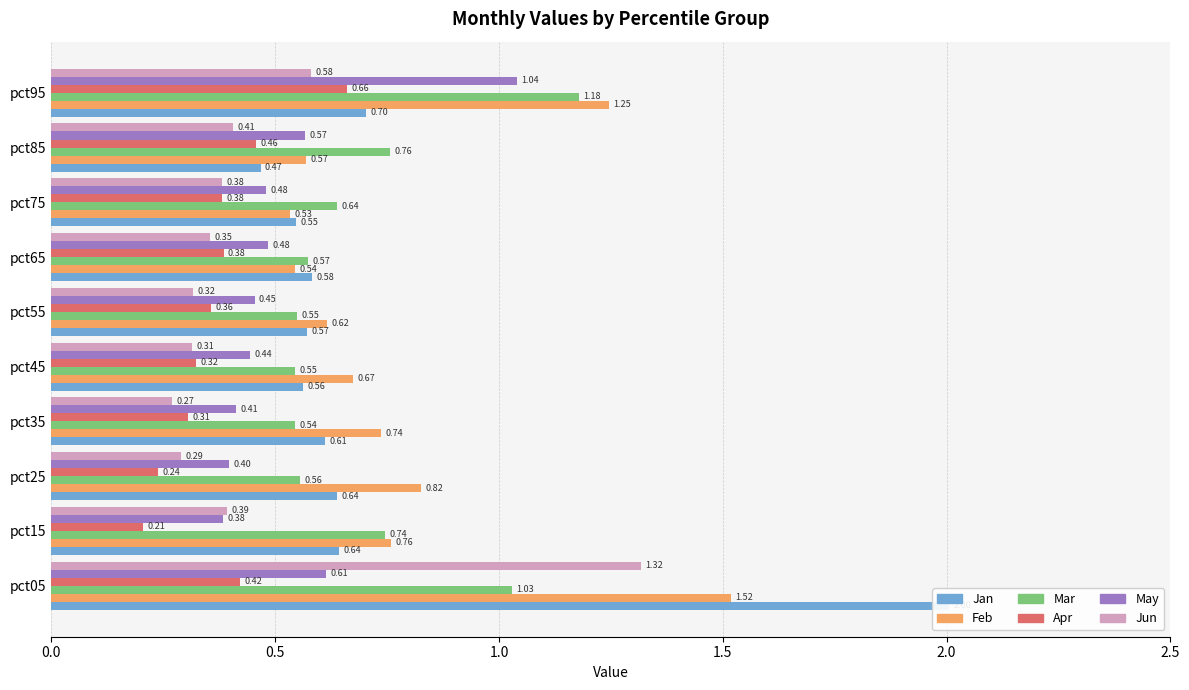

Between pct45 and pct85, which series saw the biggest shift?

Mar